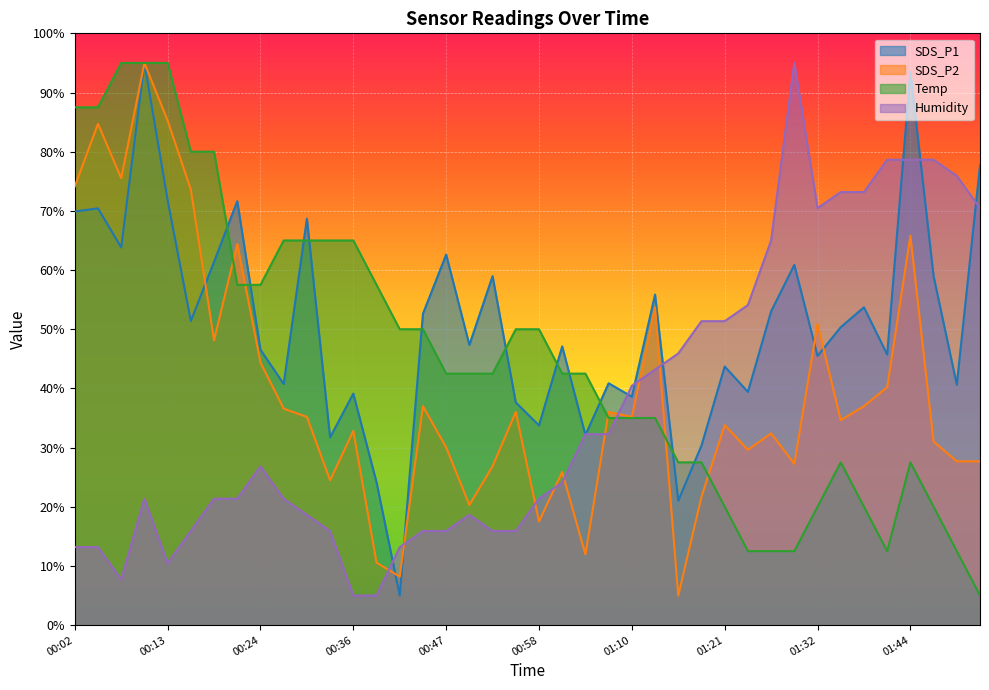

Which category has the highest value in the Temp series?

00:07